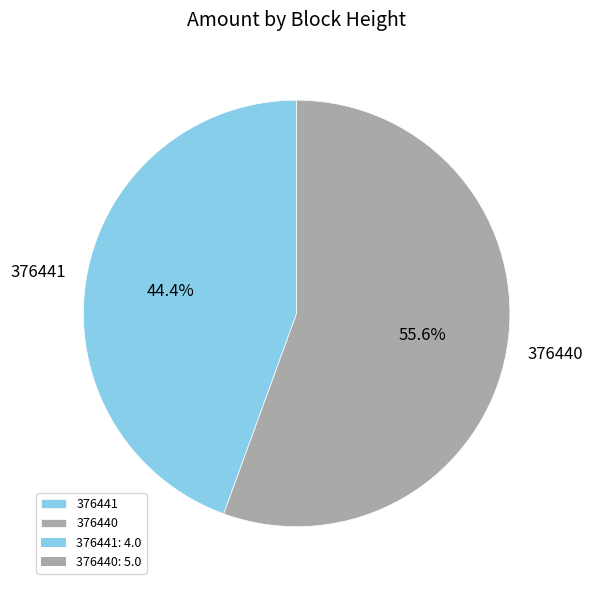

Which category has the smallest portion of the pie?

376441